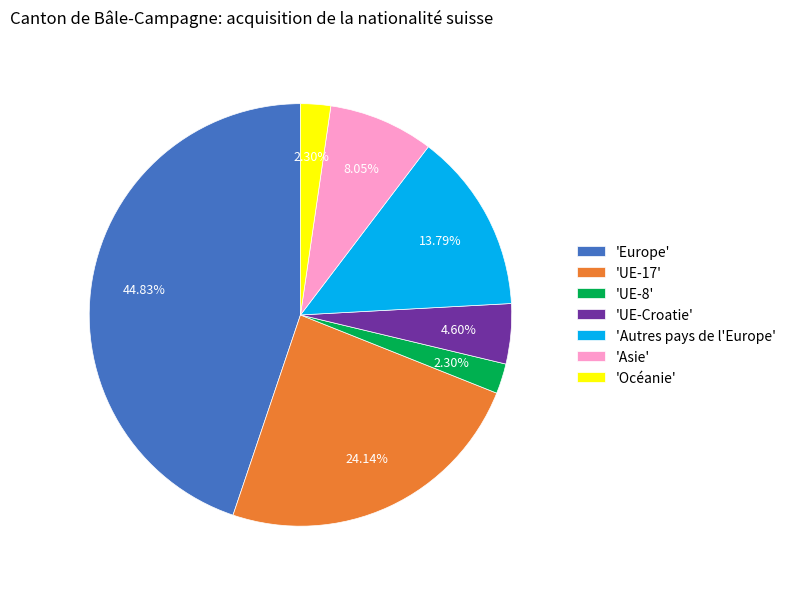

Which category has the biggest portion of the pie?

'Europe'